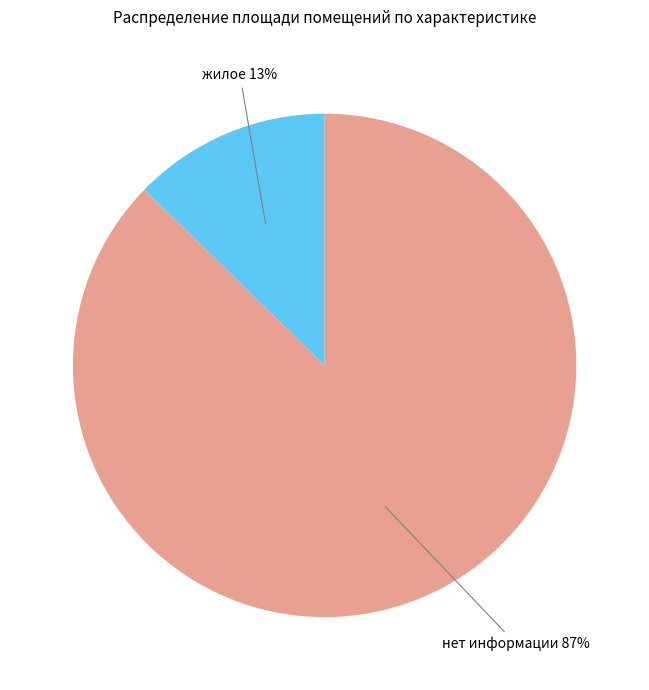

Which slice is the largest?

нет информации